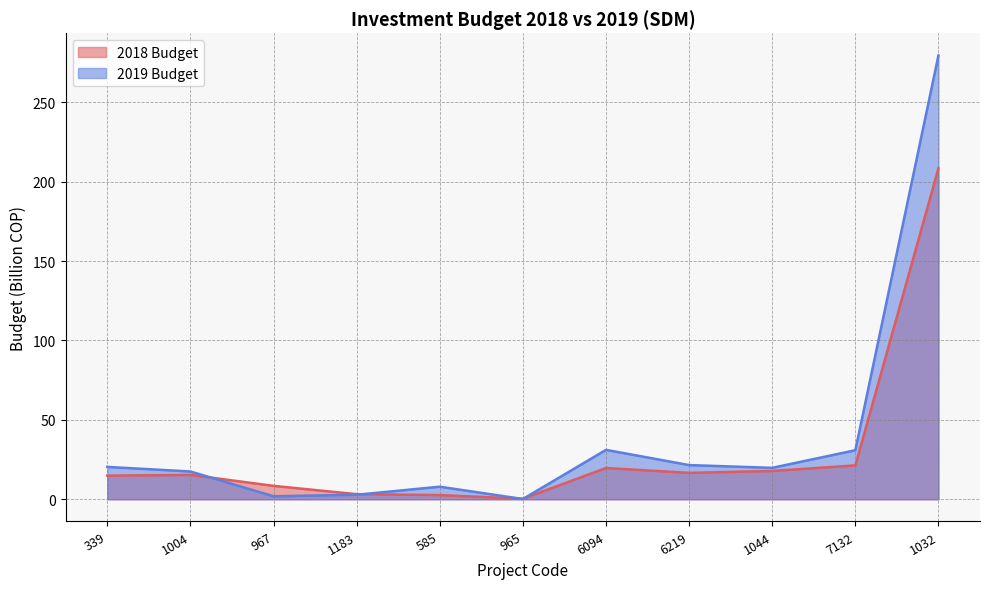

At which category is the sum across all series the highest?

1032